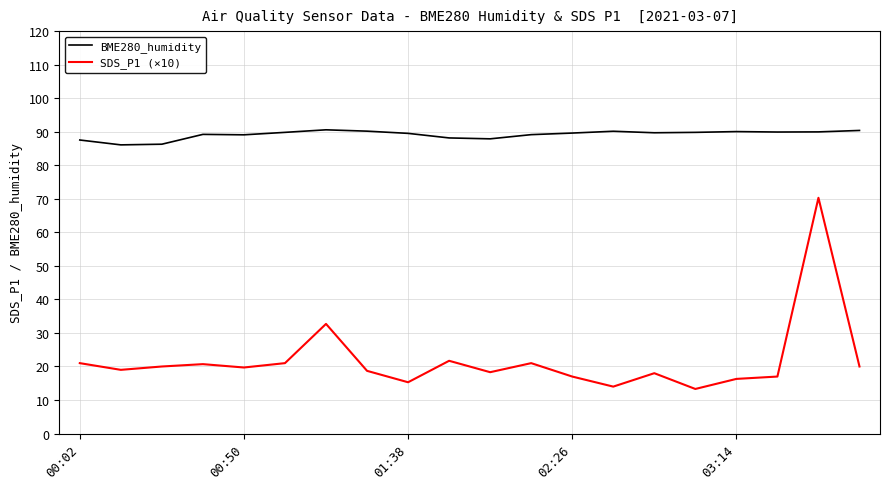

How many lines are shown in the chart?

2